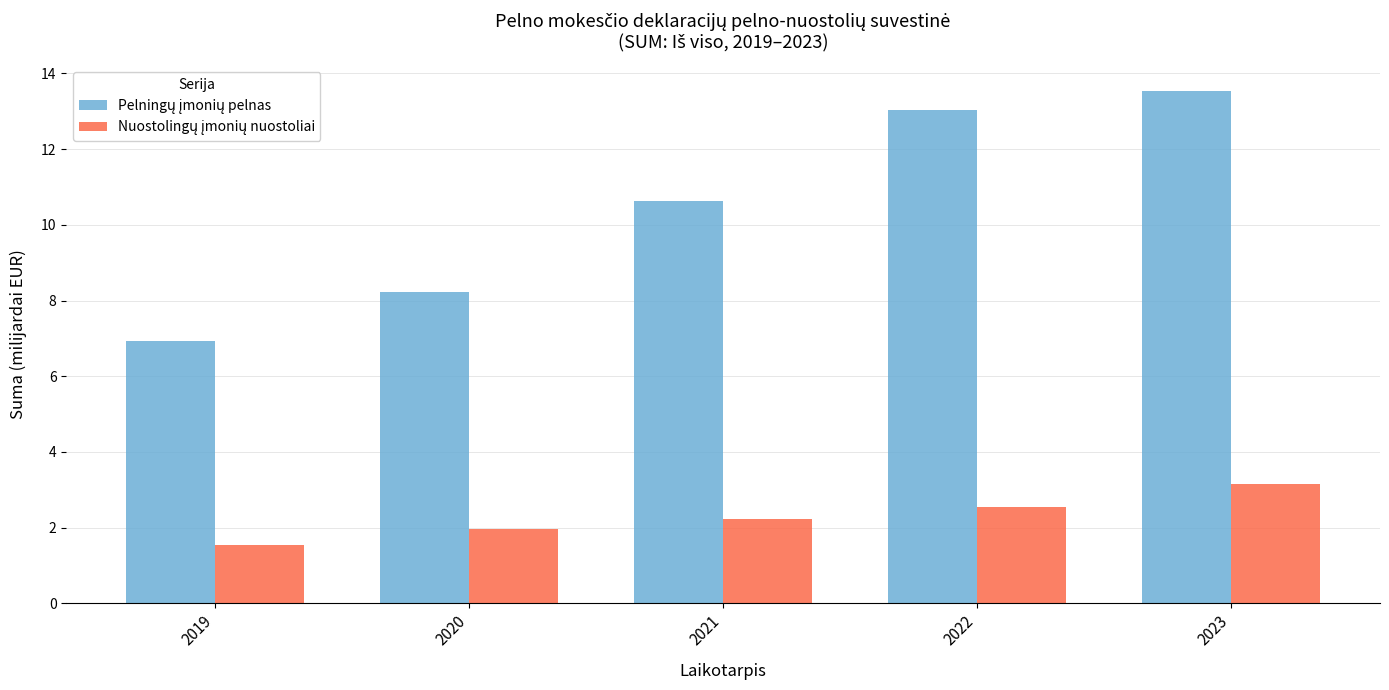

What is the difference between the highest and lowest values at 2023?

10.4